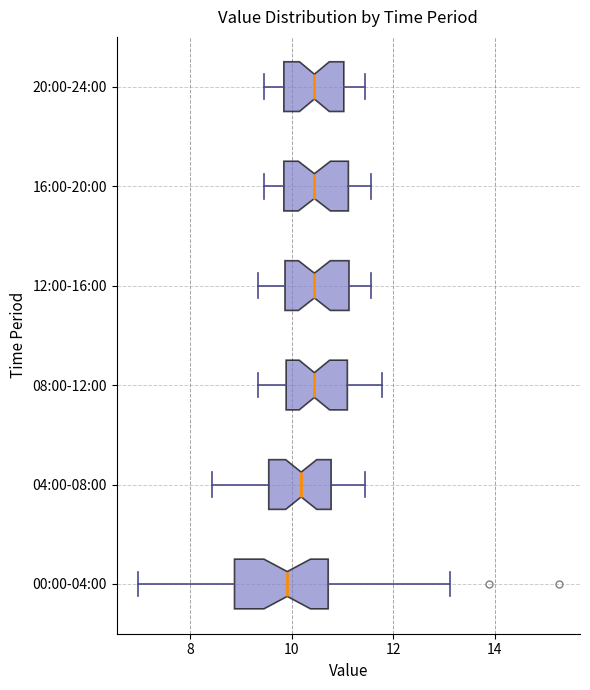

Reading bottom to top, read every box against the x-axis: the position of its median line, the range the box covers, and the ends of its whiskers. The values are not printed on the chart, so give them approximately, as read against the axis.

00:00-04:00: median 10.0, box 8.8 to 10.8, whiskers 7.0 to 13.2
04:00-08:00: median 10.2, box 9.6 to 10.8, whiskers 8.4 to 11.4
08:00-12:00: median 10.4, box 9.8 to 11.2, whiskers 9.4 to 11.8
12:00-16:00: median 10.4, box 9.8 to 11.2, whiskers 9.4 to 11.6
16:00-20:00: median 10.4, box 9.8 to 11.2, whiskers 9.4 to 11.6
20:00-24:00: median 10.4, box 9.8 to 11.0, whiskers 9.4 to 11.4